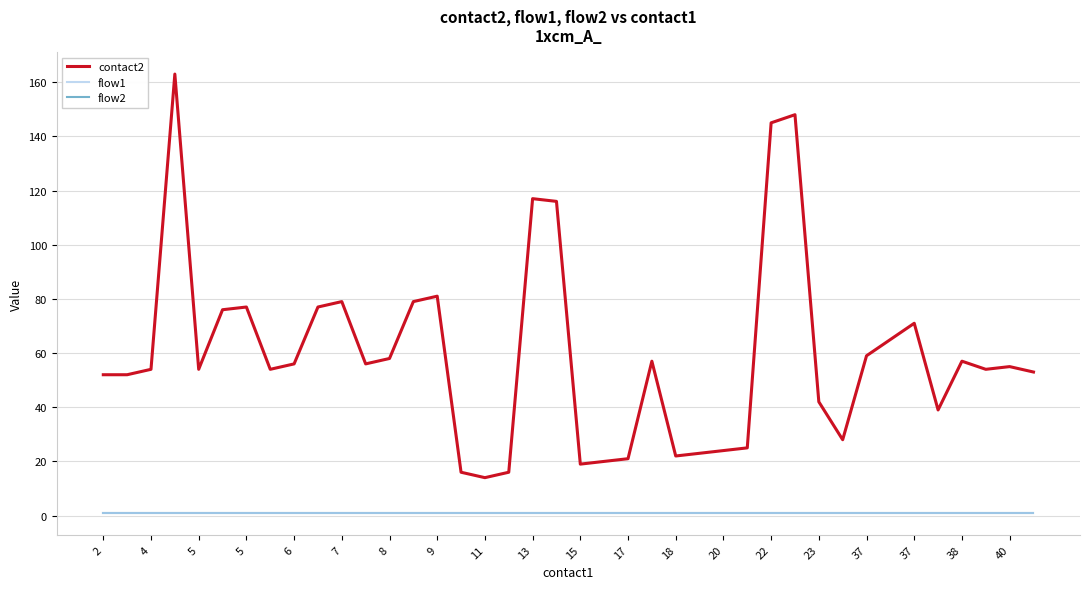

How many lines are shown in the chart?

3